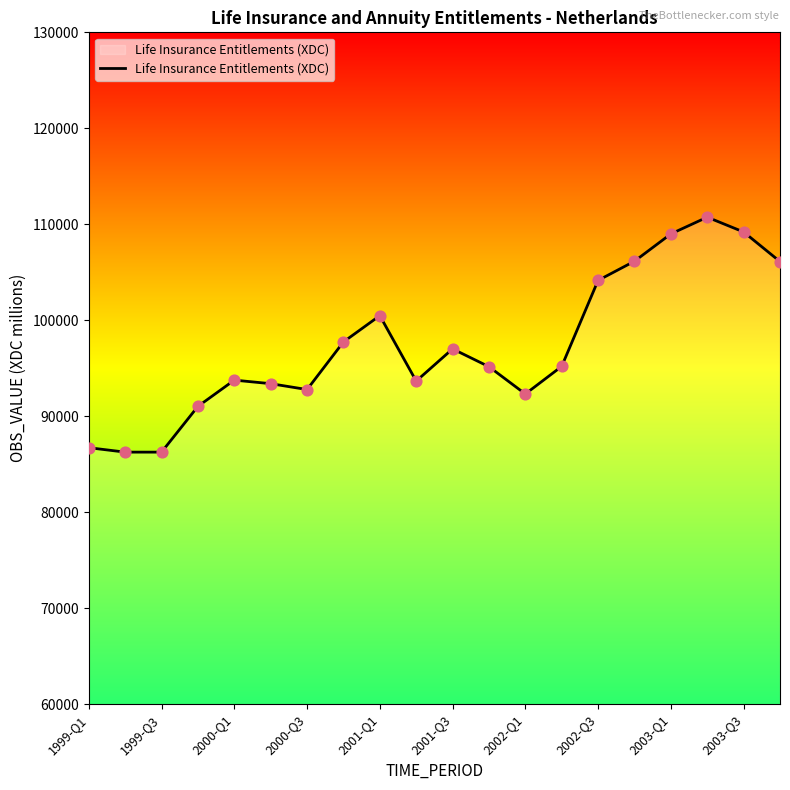

What is the difference between the maximum and minimum values?

24483